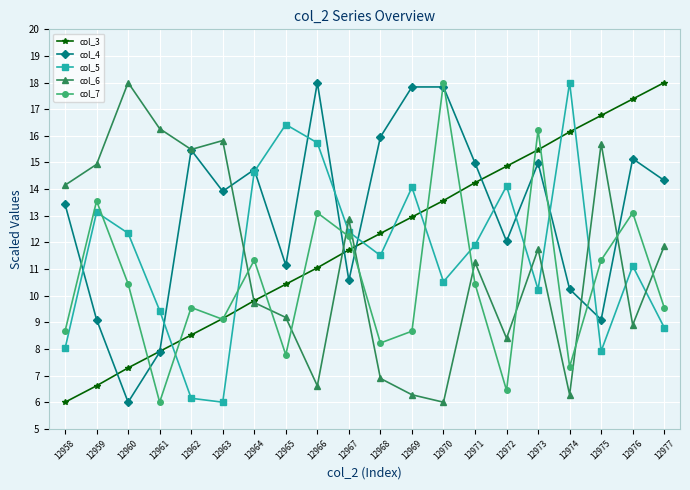

What is the minimum value for col_3?

6.0